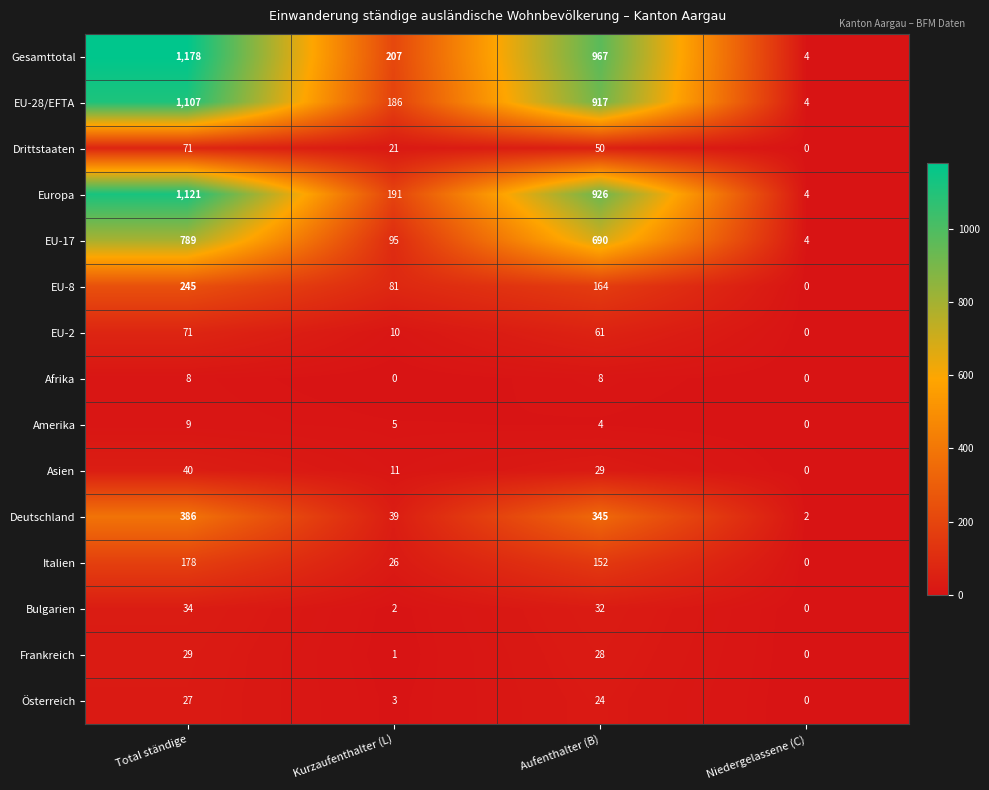

What is the highest value of the EU-8 series?

245